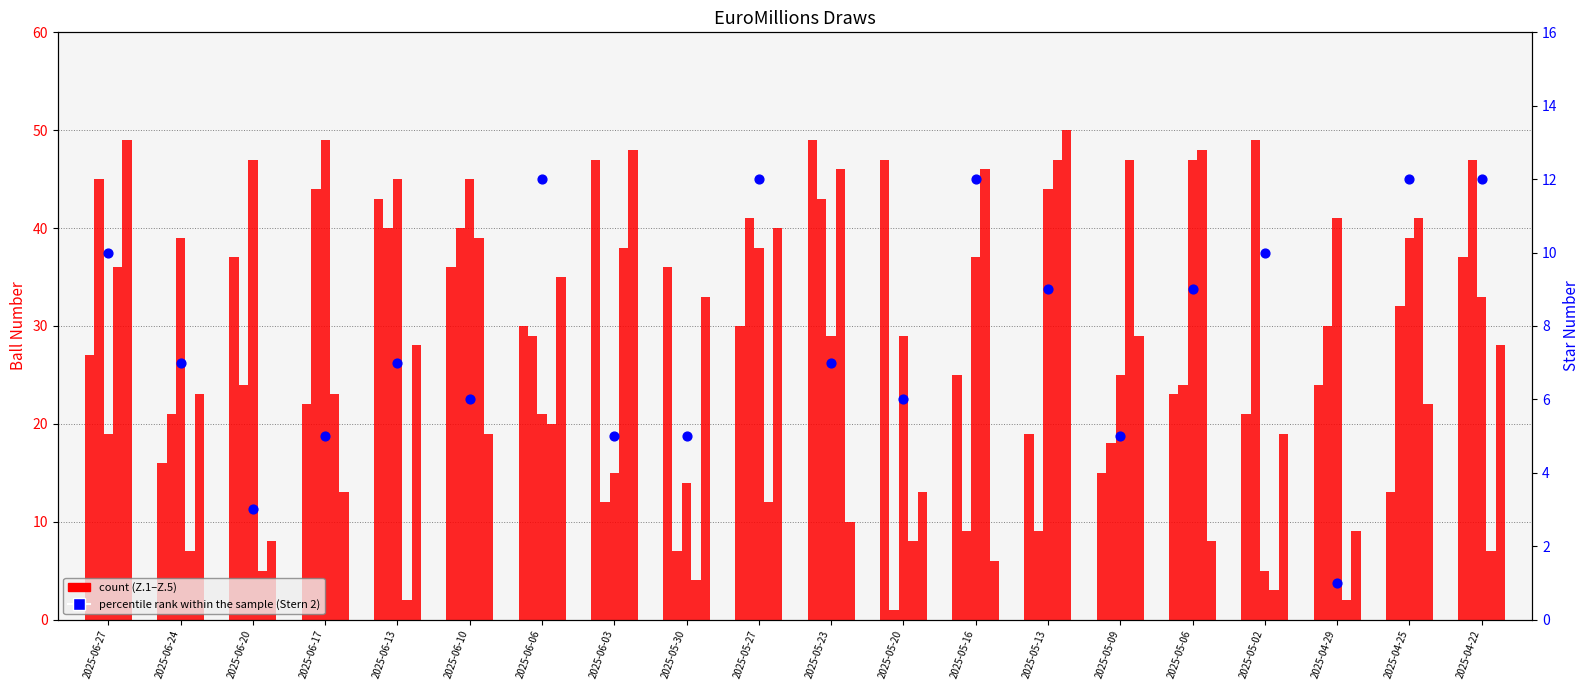

At how many categories does at least one series exceed 39?

17